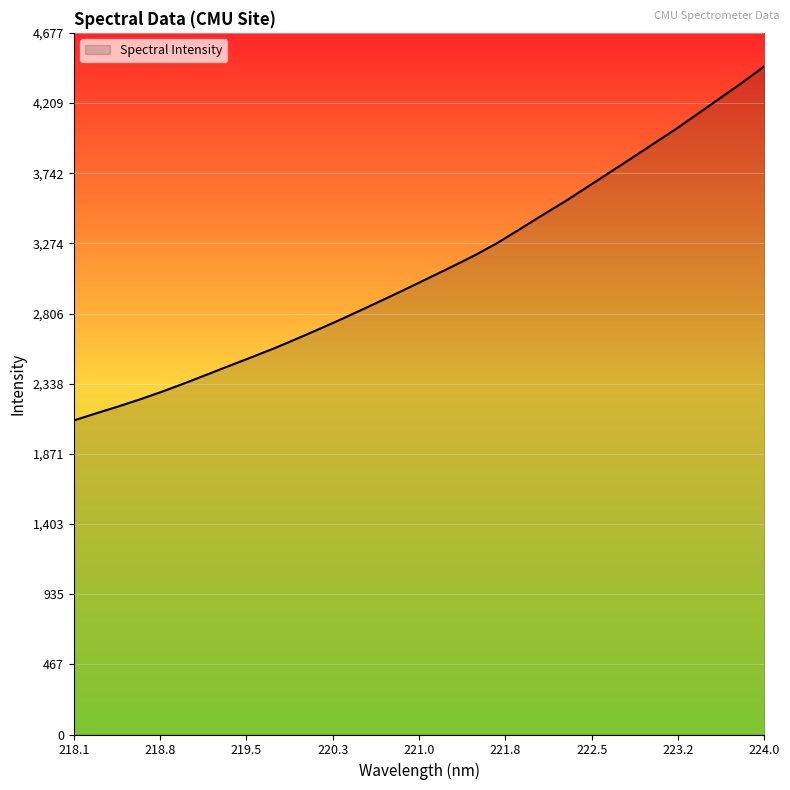

What is the difference between the second highest and minimum values?

2251.5